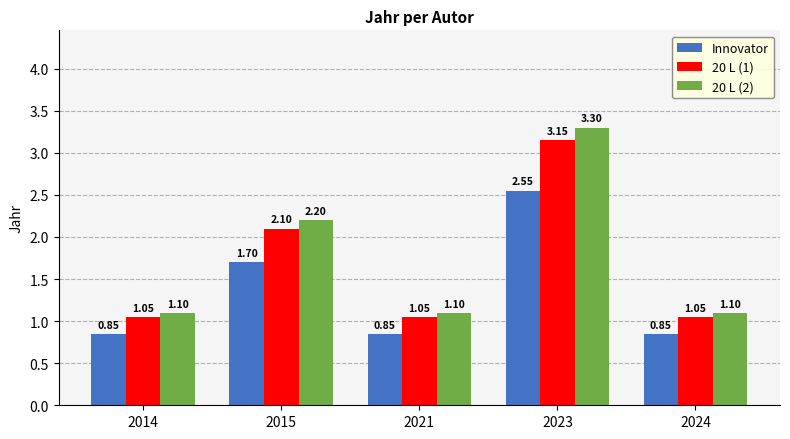

What is the total value across all series at 2021?

3.0